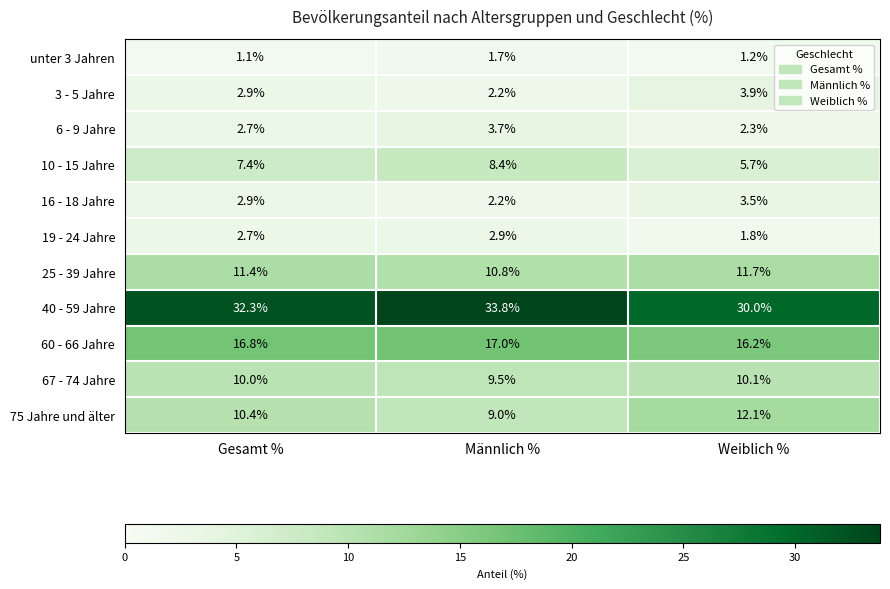

What is the difference between the second highest and minimum values in the 67 - 74 Jahre series?

0.5